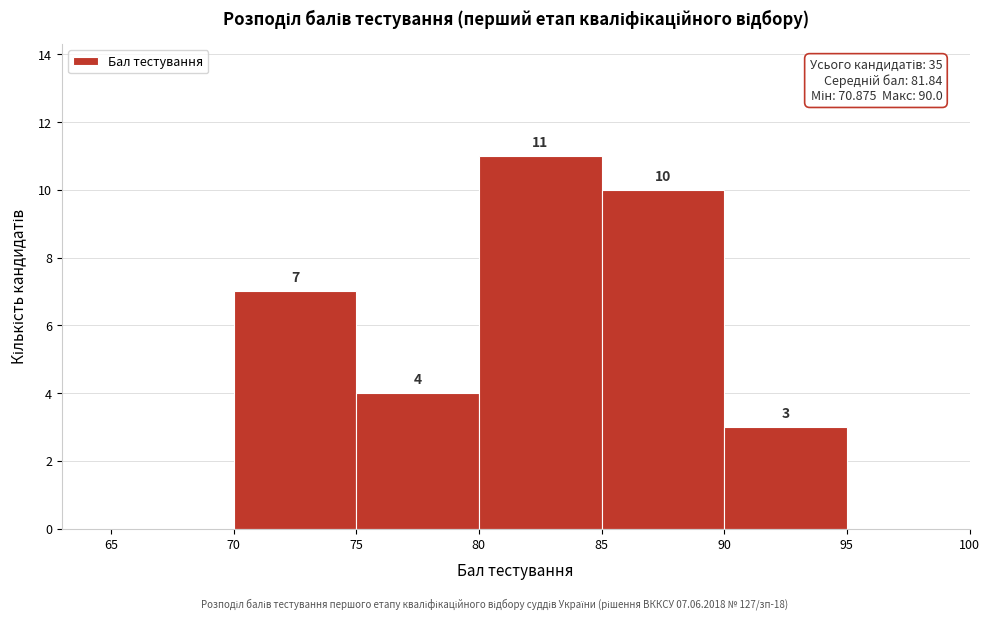

Over which range of the x-axis is the bar tallest?

80 to 85